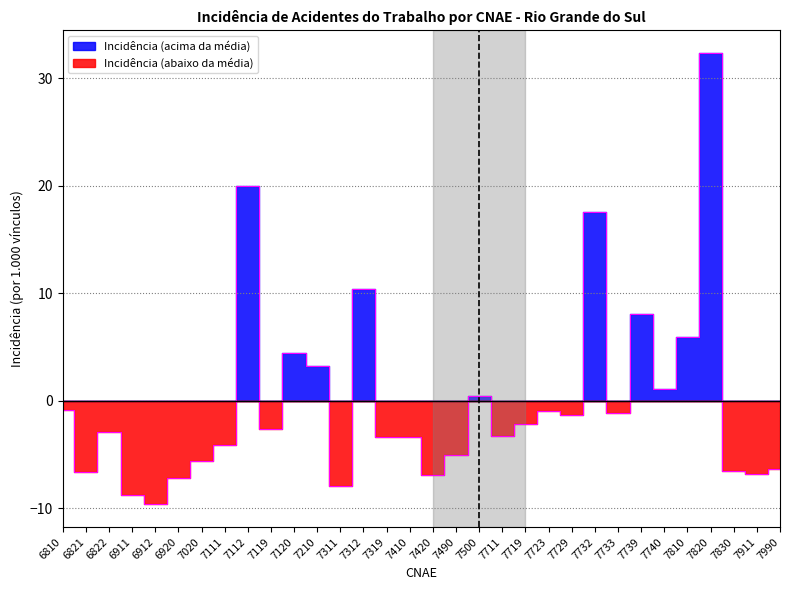

How many categories are shown in the chart?

32